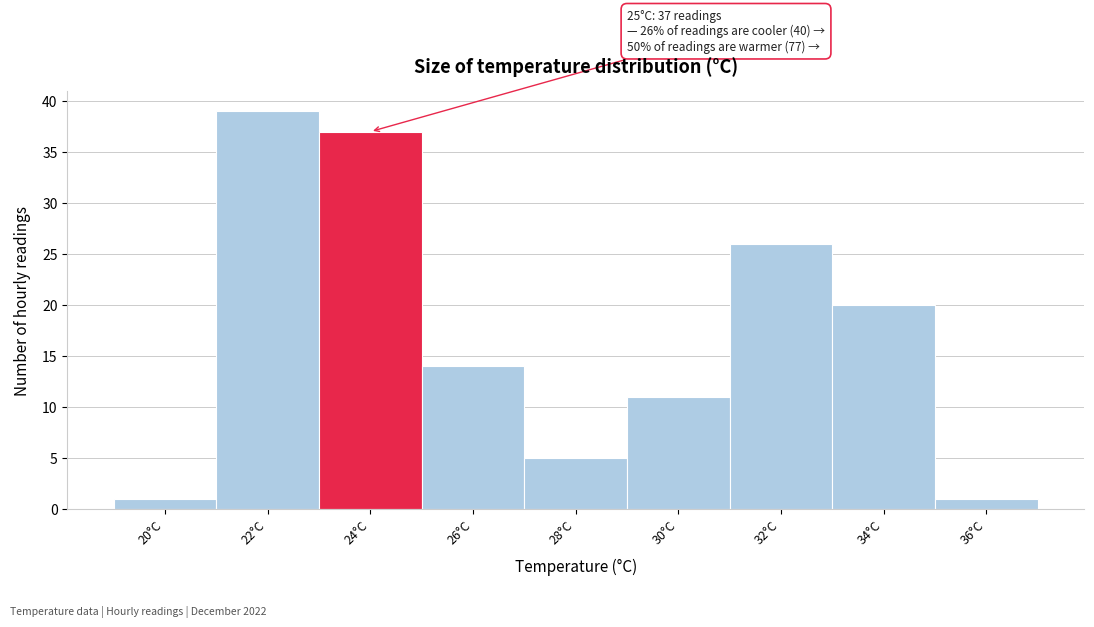

Reading right to left, transcribe all the data shown in this chart.

36°C=1	34°C=20	32°C=26	30°C=11	28°C=5	26°C=14	24°C=37	22°C=39	20°C=1